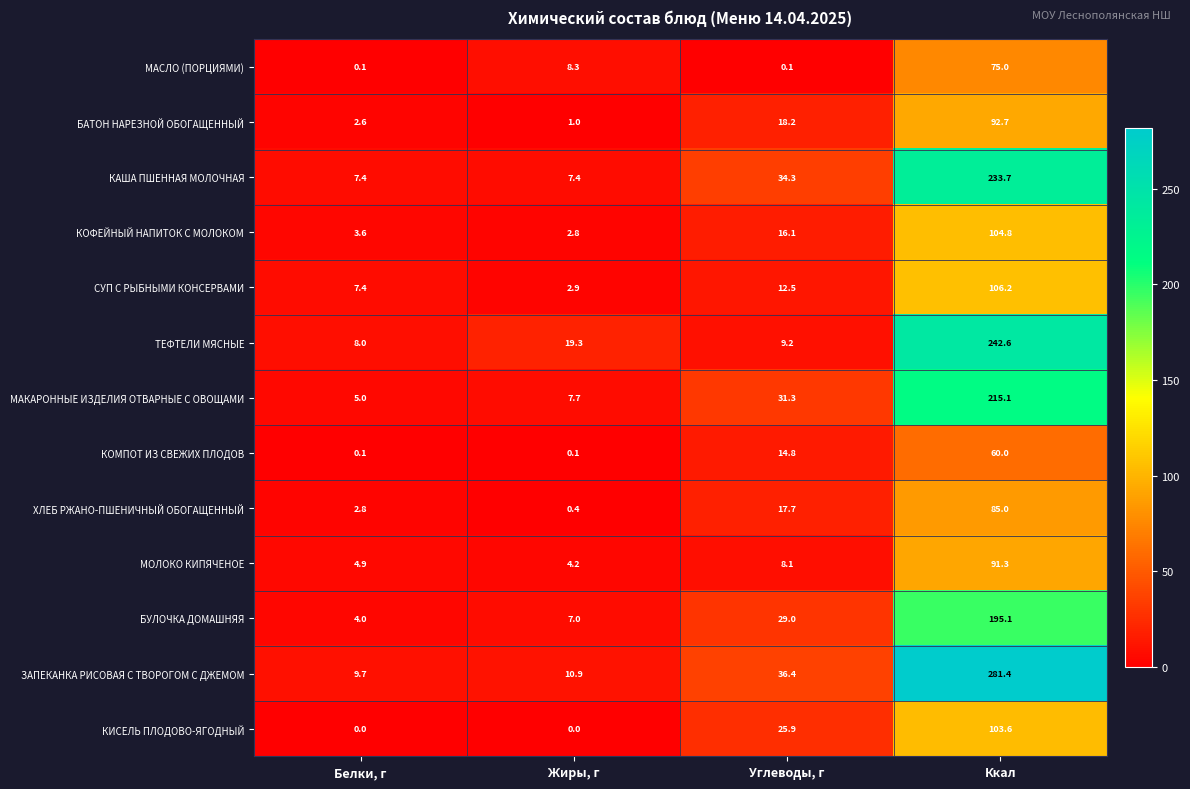

Is the value of МАСЛО (ПОРЦИЯМИ) at Жиры, г greater than the value of ХЛЕБ РЖАНО-ПШЕНИЧНЫЙ ОБОГАЩЕННЫЙ at Жиры, г?

Yes